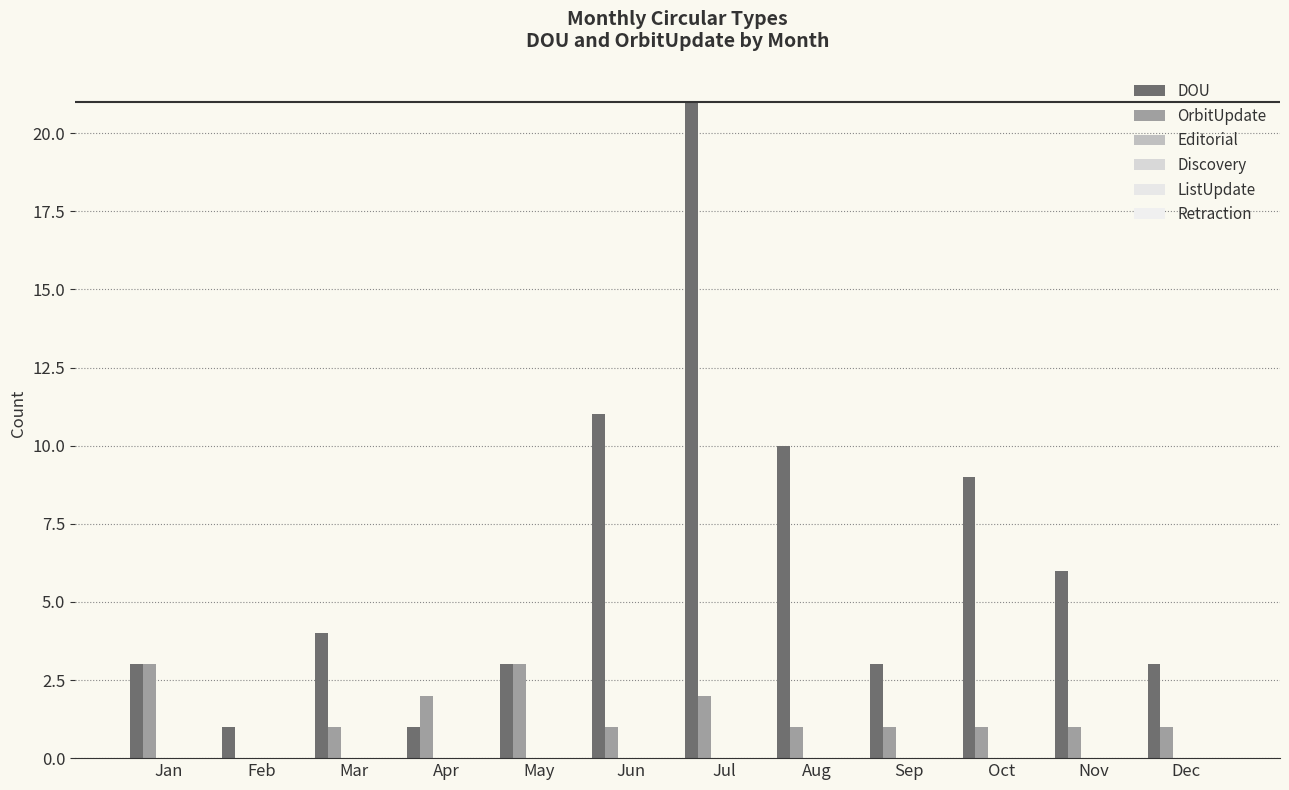

How many positive values does the OrbitUpdate series have?

11